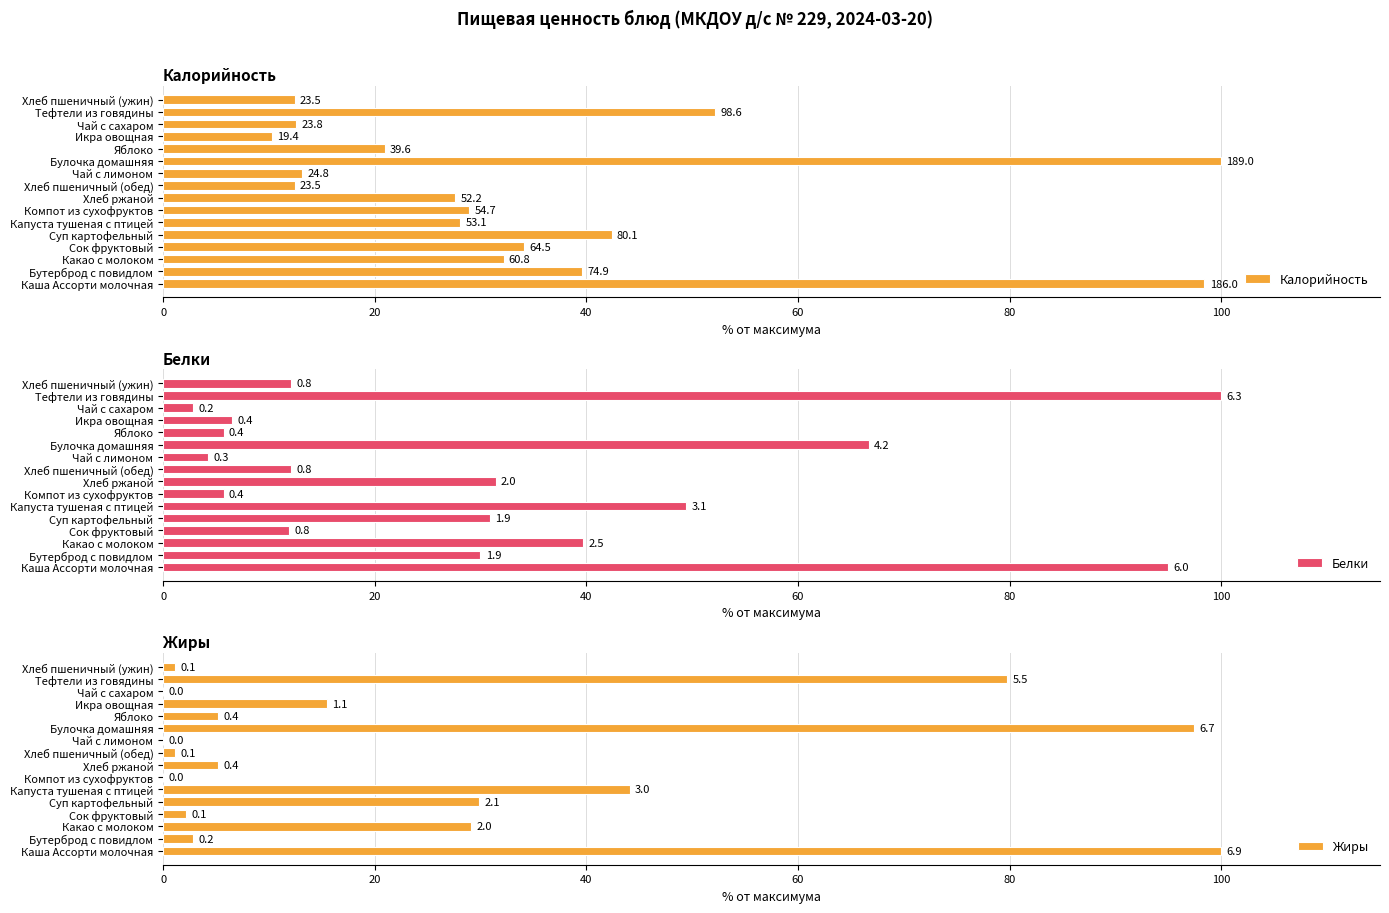

What is the maximum value for Калорийность?

100.0